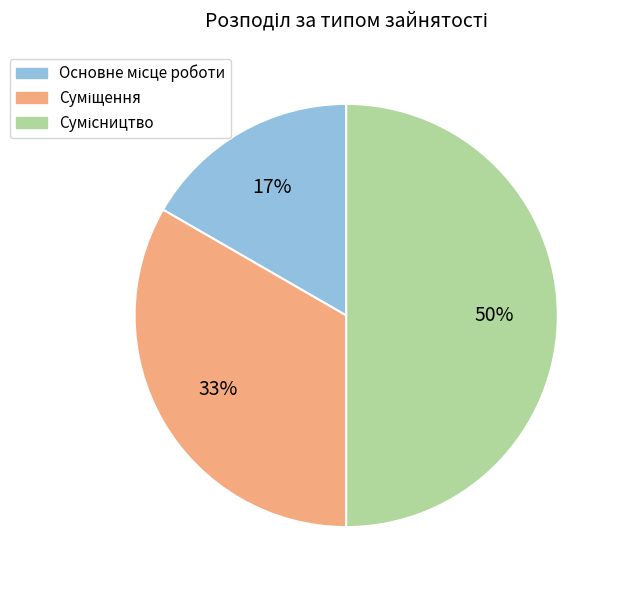

To the nearest percent, what is the difference between the largest and smallest slice percentages?

33%